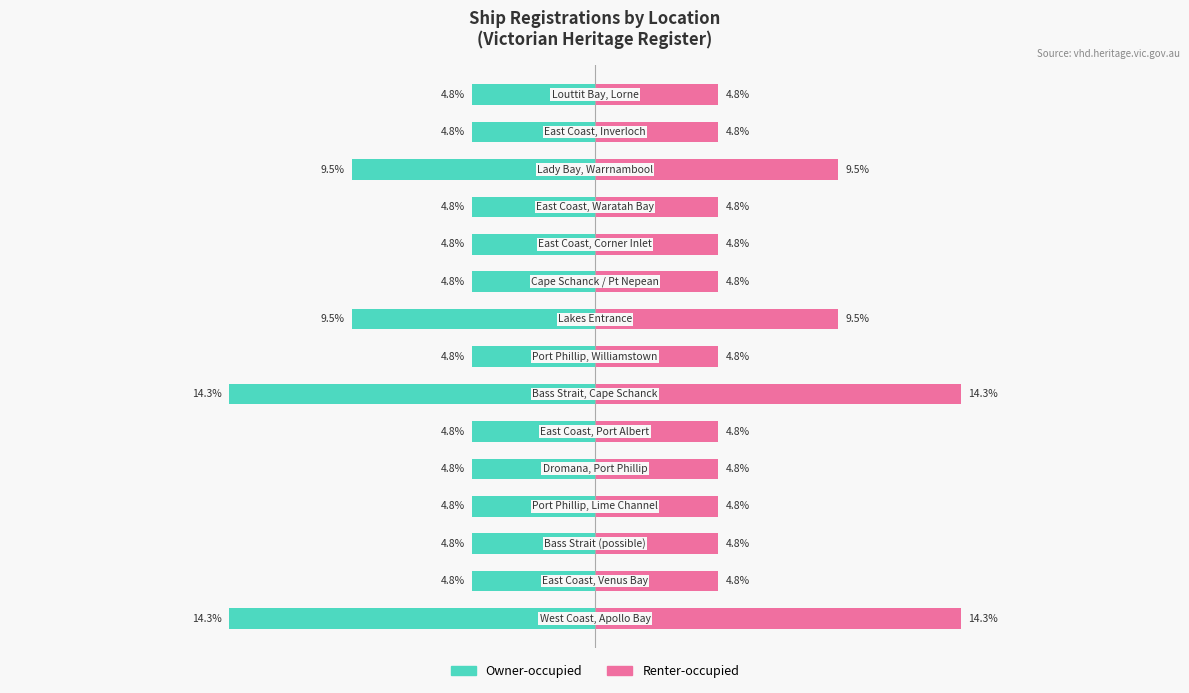

What is the maximum value shown in the chart?

14.3